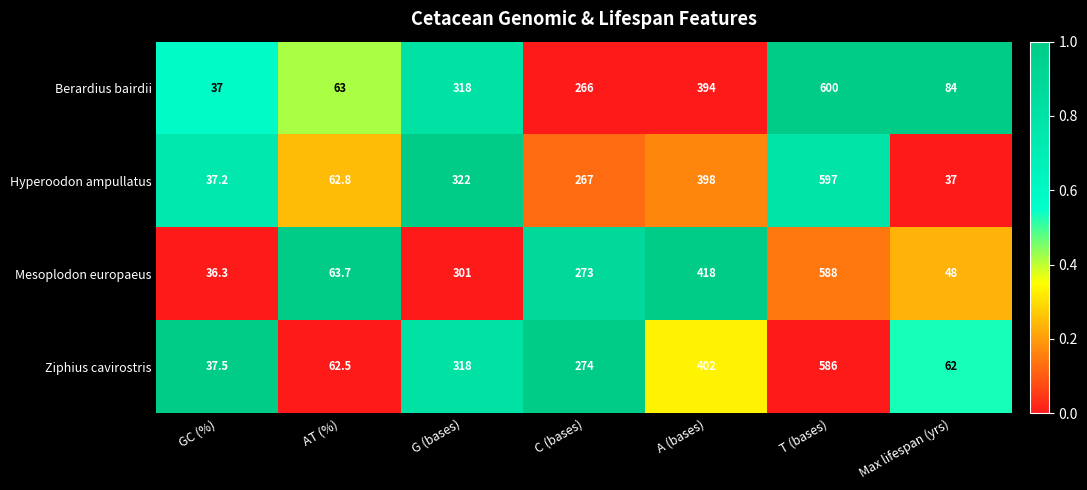

Reading right to left, transcribe all the data shown in this chart.

Berardius bairdii: 84.0	600.0	394.0	266.0	318.0	63.0	37.0
Hyperoodon ampullatus: 37.0	597.0	398.0	267.0	322.0	62.8	37.2
Mesoplodon europaeus: 48.0	588.0	418.0	273.0	301.0	63.7	36.3
Ziphius cavirostris: 62.0	586.0	402.0	274.0	318.0	62.5	37.5